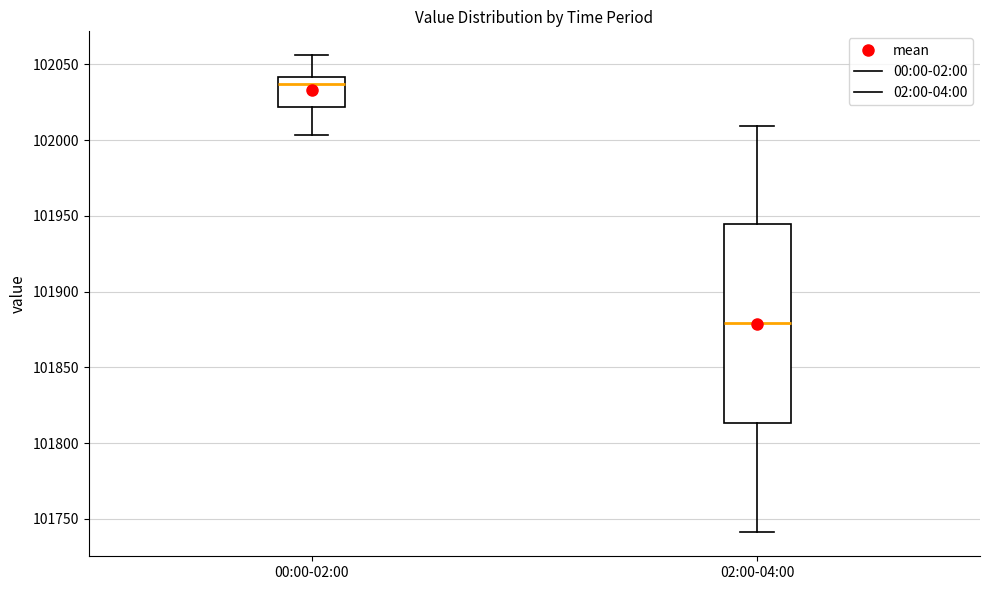

Comparing the boxes themselves (not the whiskers), which one is the tallest?

02:00-04:00